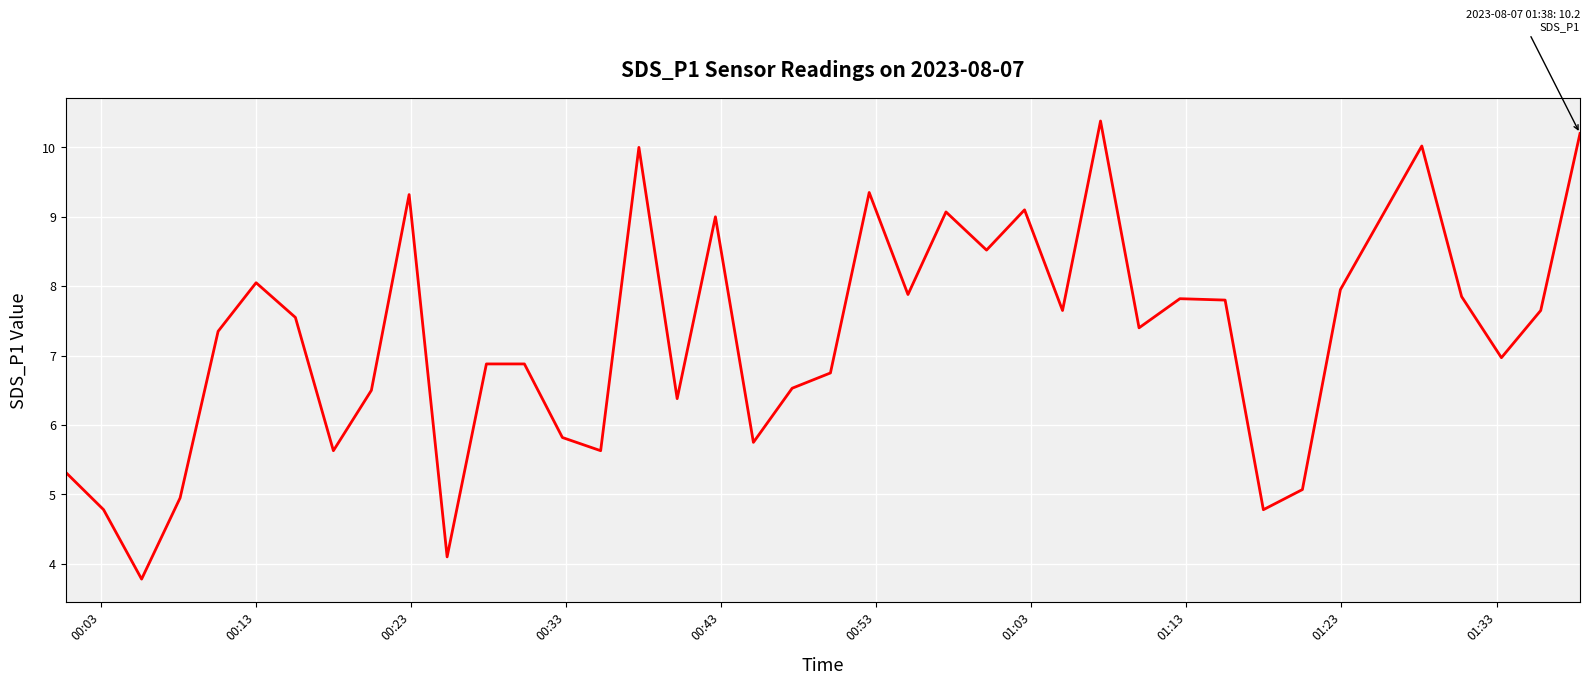

What is the greatest value displayed?

10.4